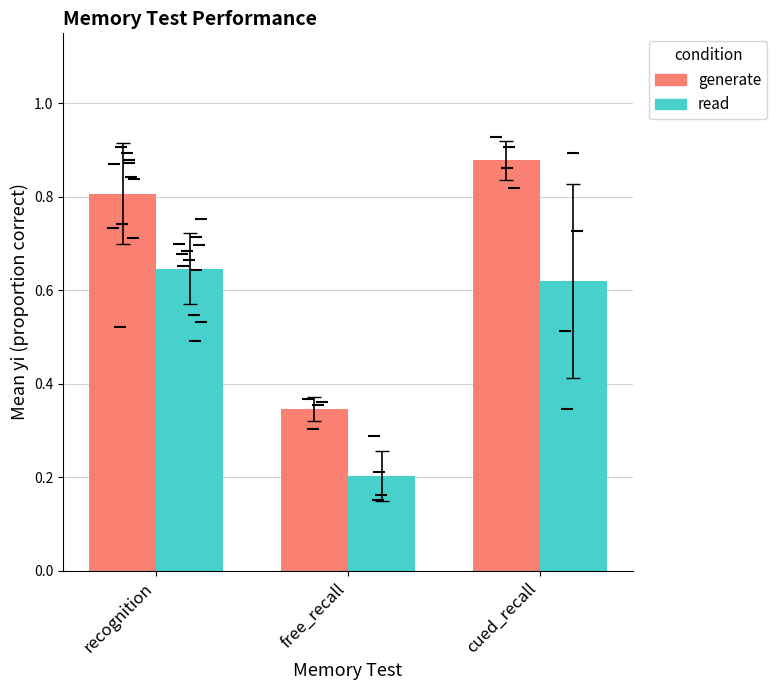

True or false: generate has a value of 0.8 at recognition.

True